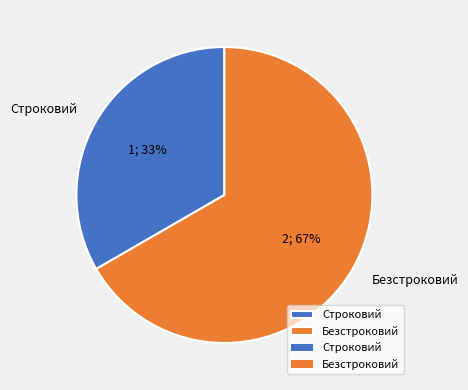

Which slice is the smallest?

Строковий